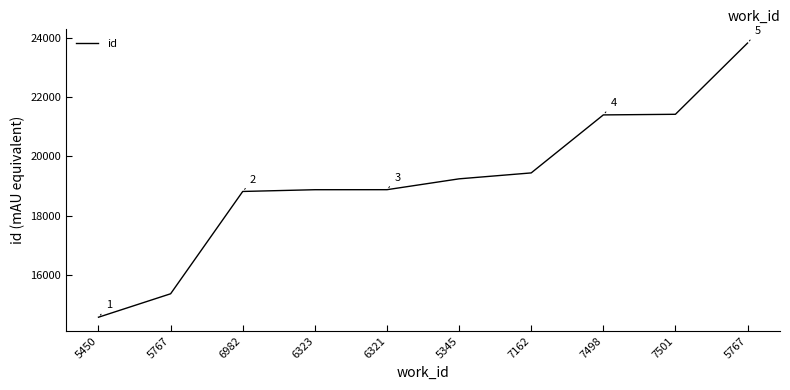

Rank the categories by value from highest to lowest.

5767, 7501, 7498, 7162, 5345, 6321, 6323, 6982, 5767, 5450